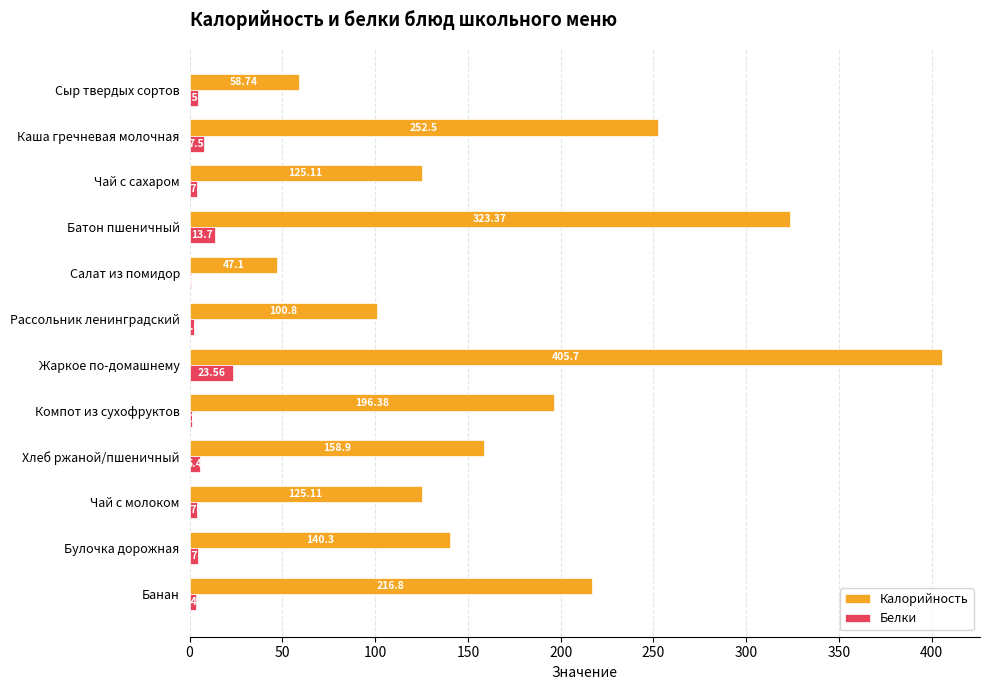

At which category is the sum across all series the highest?

Жаркое по-домашнему